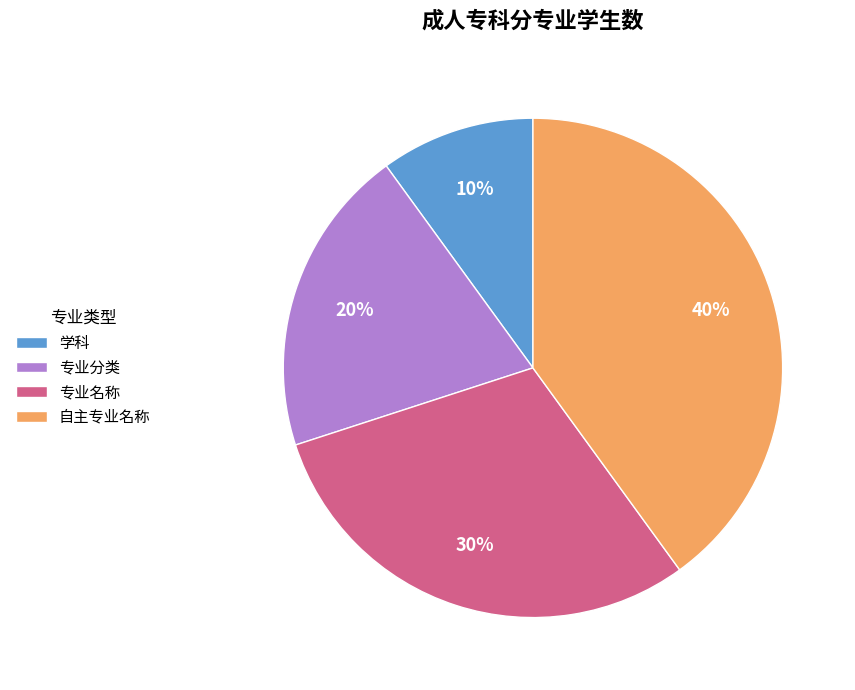

What is the ratio of the value at 自主专业名称 to the value at 专业名称?

1.3